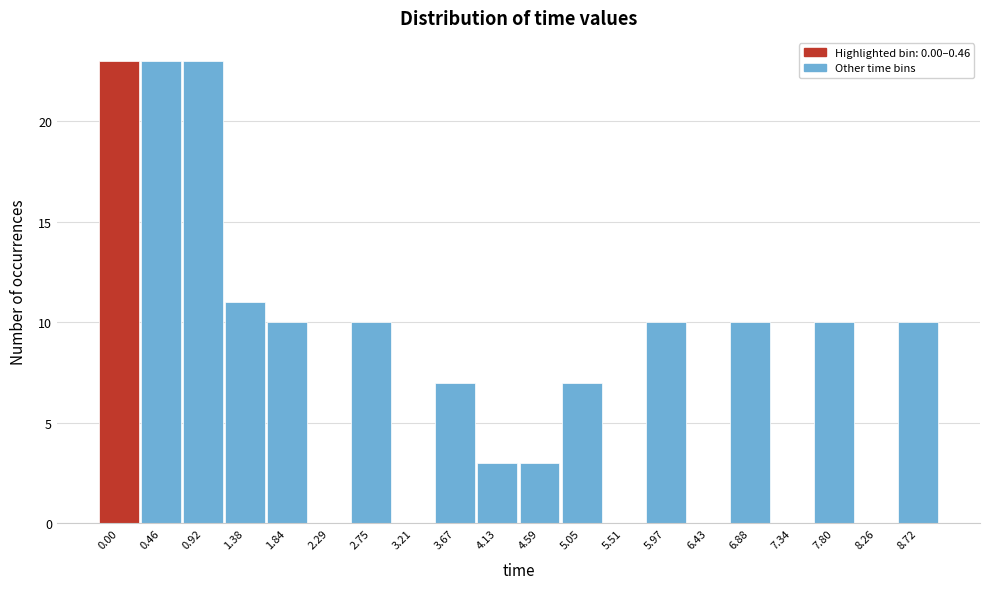

Reading left to right, what are all the values shown in this chart?

0.00=23	0.46=23	0.92=23	1.38=11	1.84=10	2.29=0	2.75=10	3.21=0	3.67=7	4.13=3	4.59=3	5.05=7	5.51=0	5.97=10	6.43=0	6.88=10	7.34=0	7.80=10	8.26=0	8.72=10